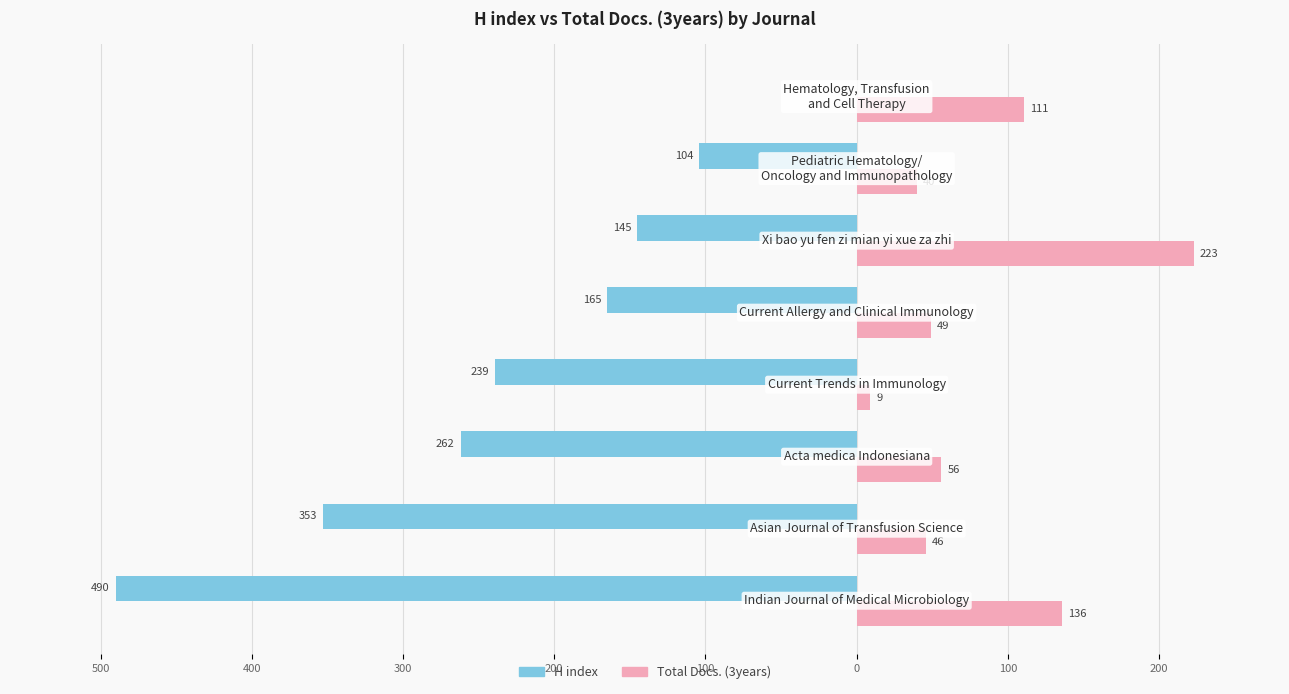

What are all the series names shown in the legend?

H index, Total Docs. (3years)